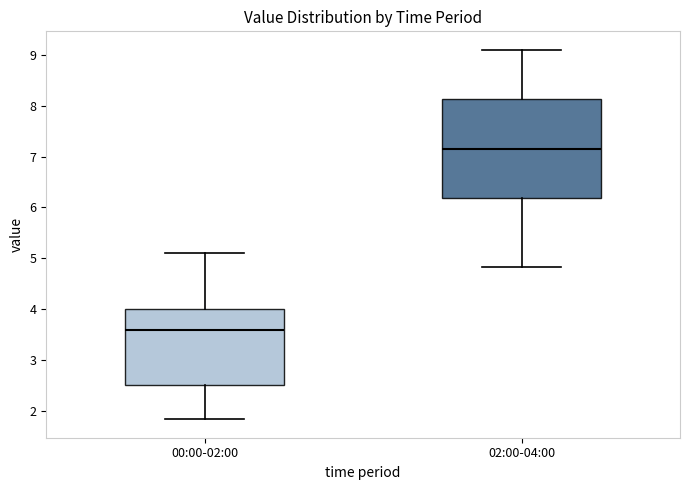

Which box is the tallest, from its lower edge to its upper edge?

02:00-04:00